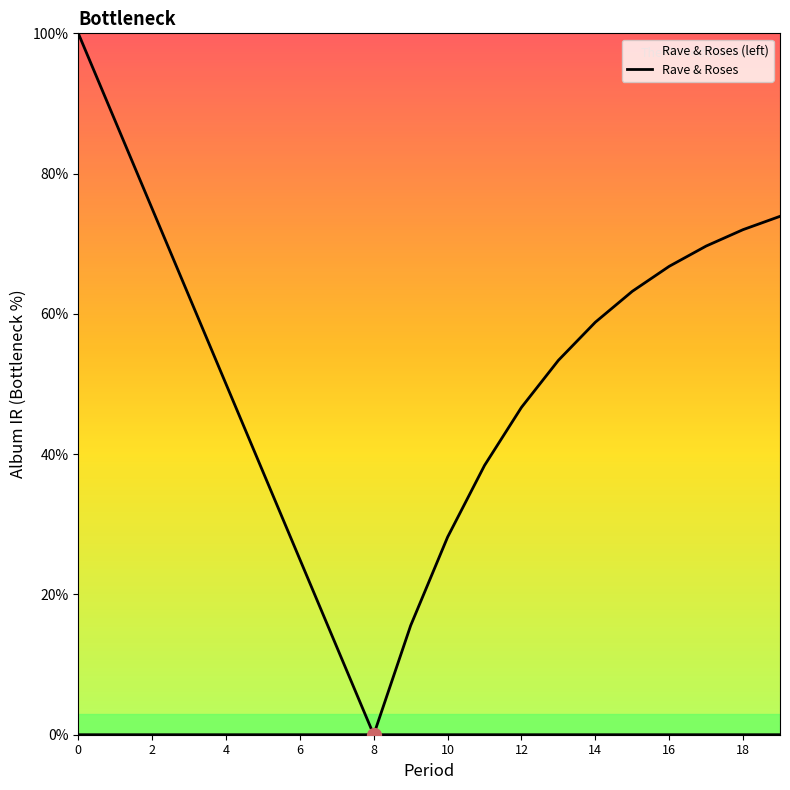

How many categories are shown in the chart?

20